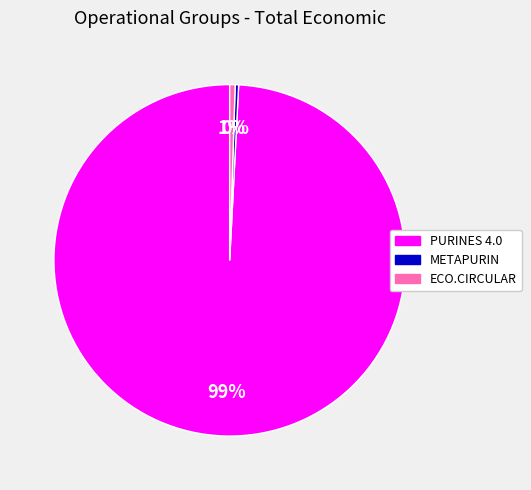

To the nearest percent, what is the average slice percentage?

33%